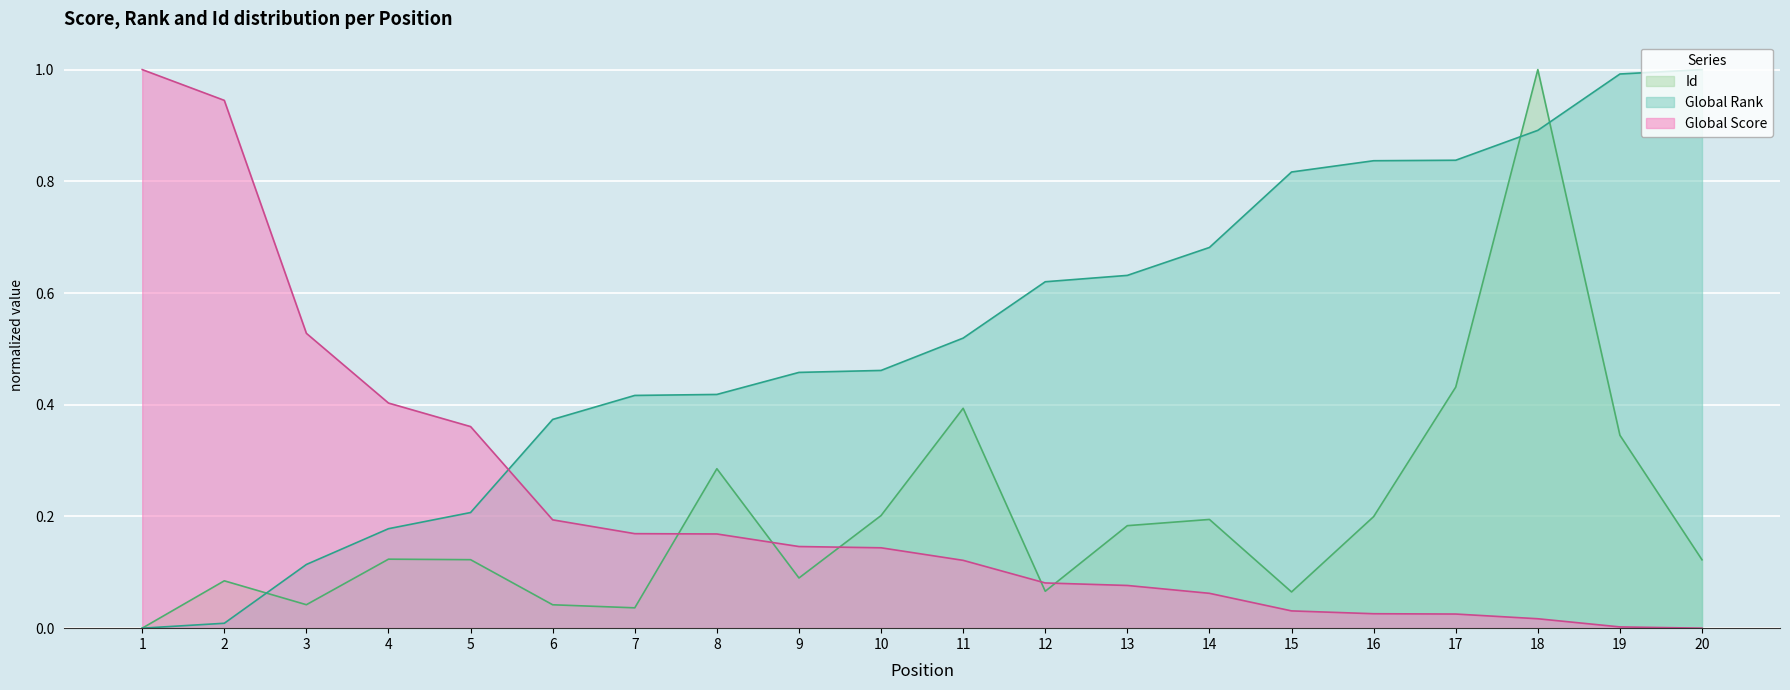

At 10, list the series in order from smallest to largest.

Global Score, Id, Global Rank